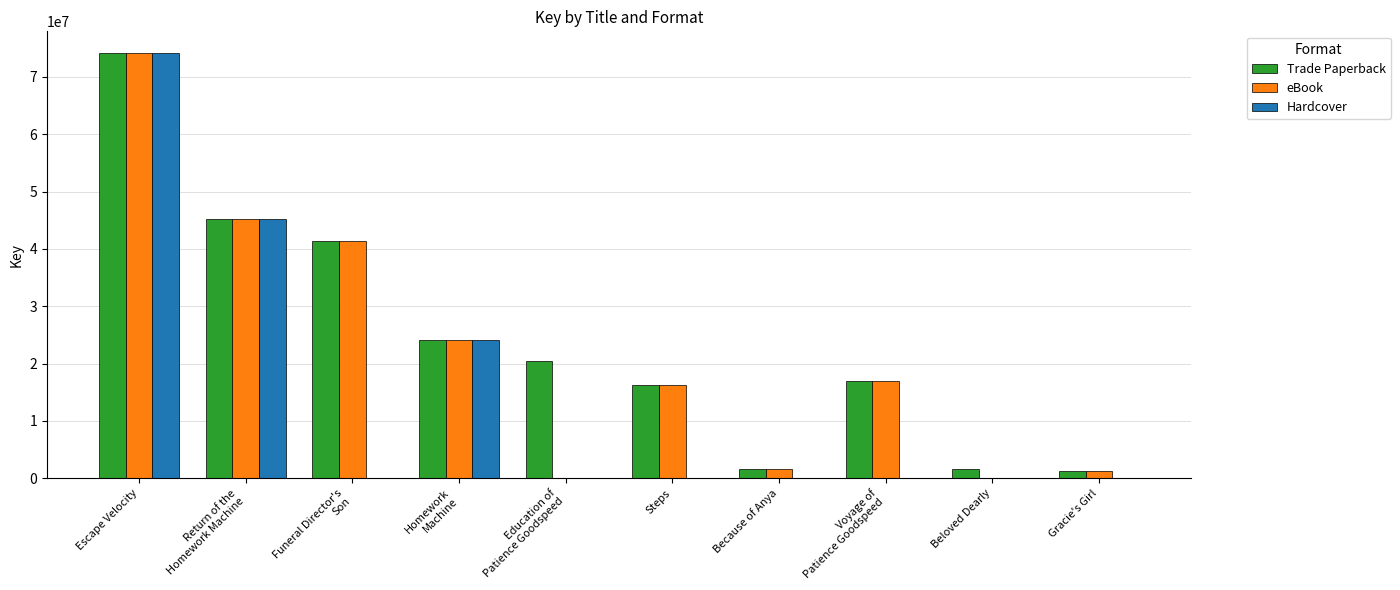

What is the sum of all eBook values?

220963476